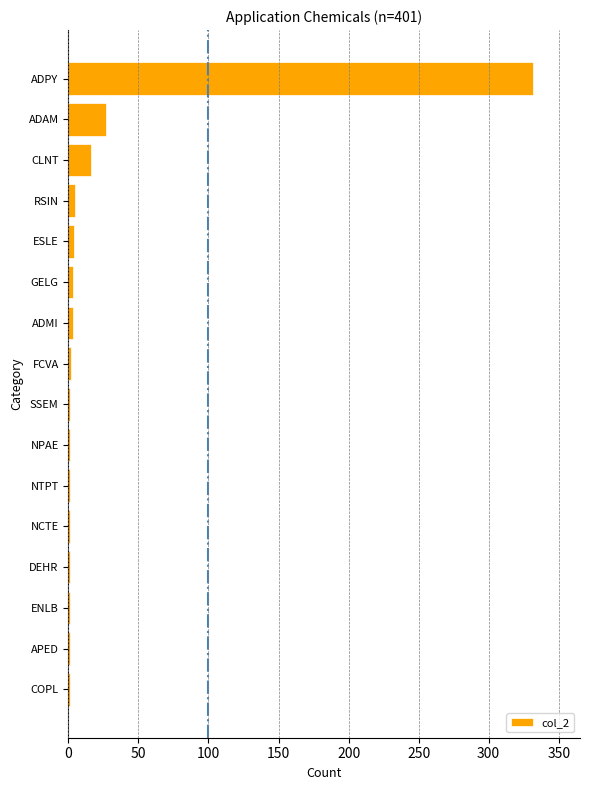

Which label corresponds to the largest value in the chart?

ADPY